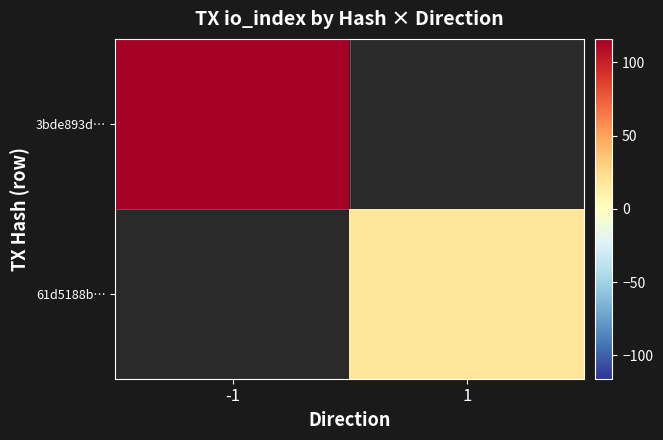

Rank the series by their average value, from highest to lowest.

3bde893d…, 61d5188b…